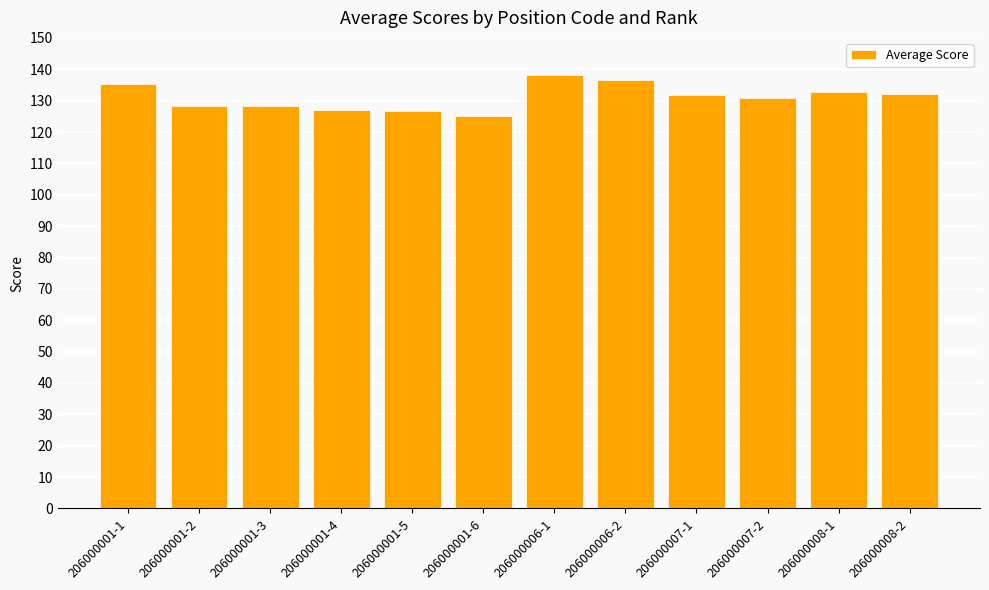

What is the approximate value at 206000001-2?

128.4